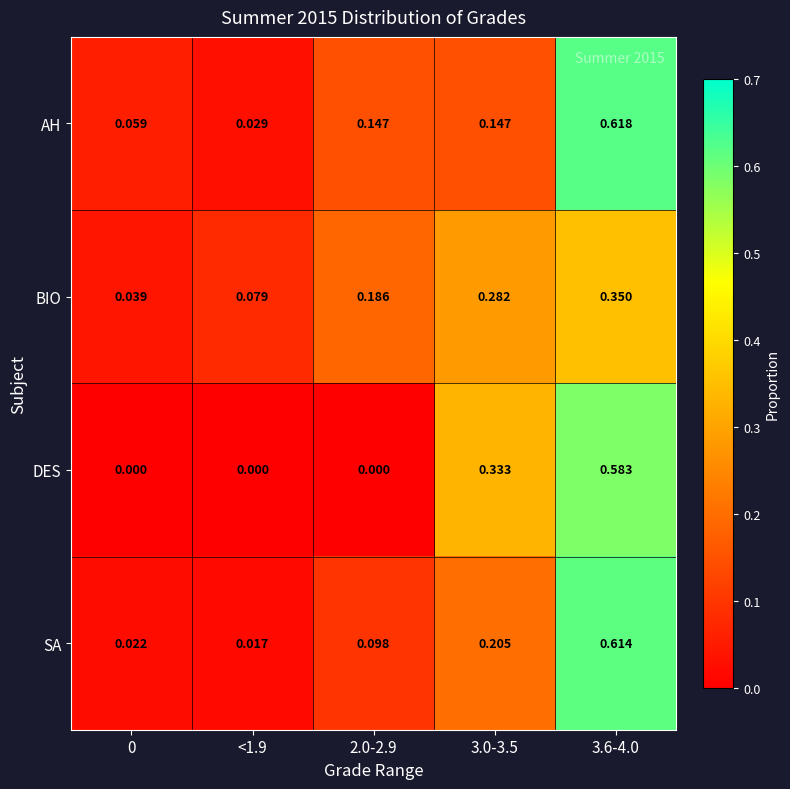

Rank the series by their maximum value, from highest to lowest.

AH, SA, DES, BIO